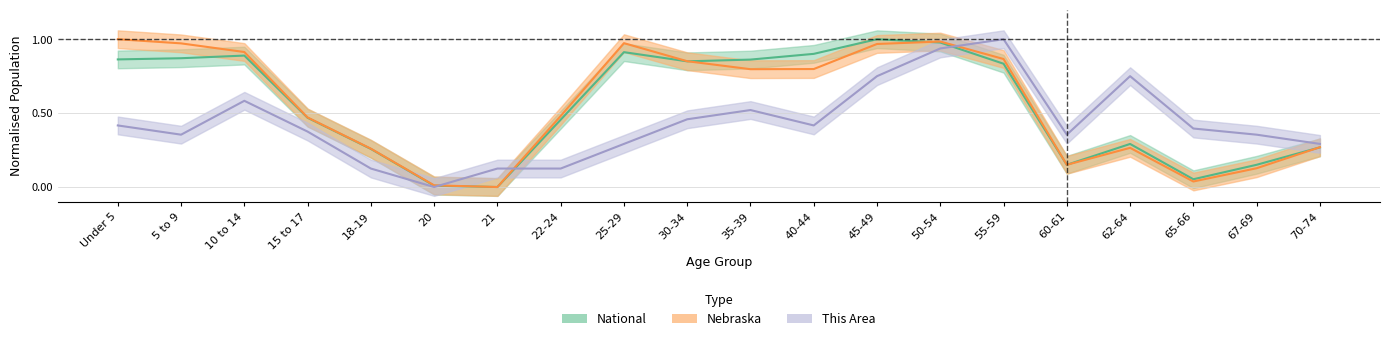

What is the maximum value for National?

1.0